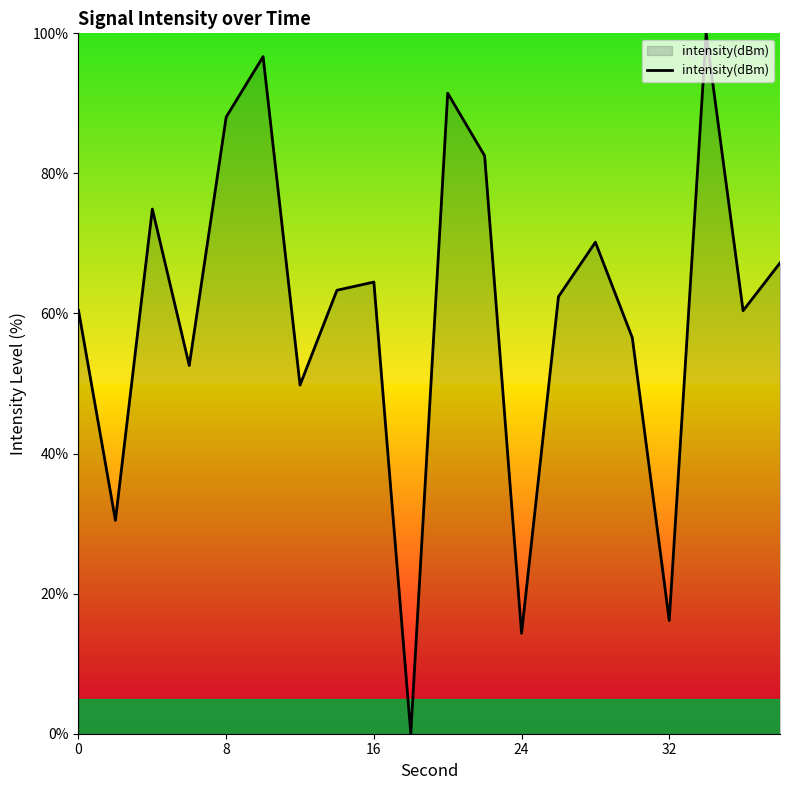

What is the difference between the maximum and minimum values?

100.0